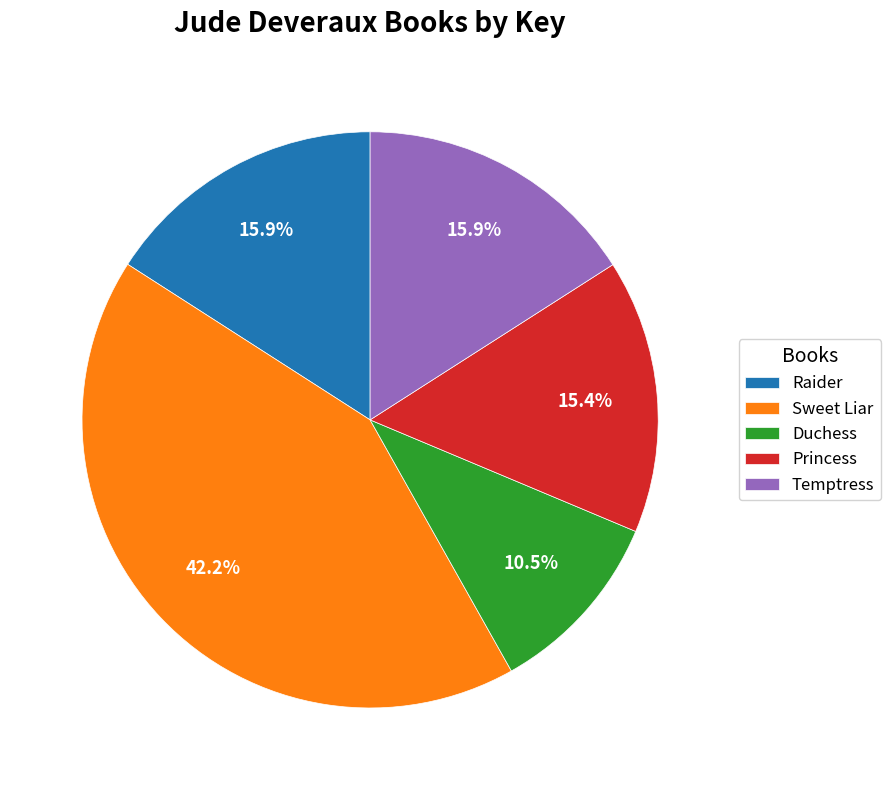

Do Sweet Liar and Raider together represent more than half of the pie?

Yes